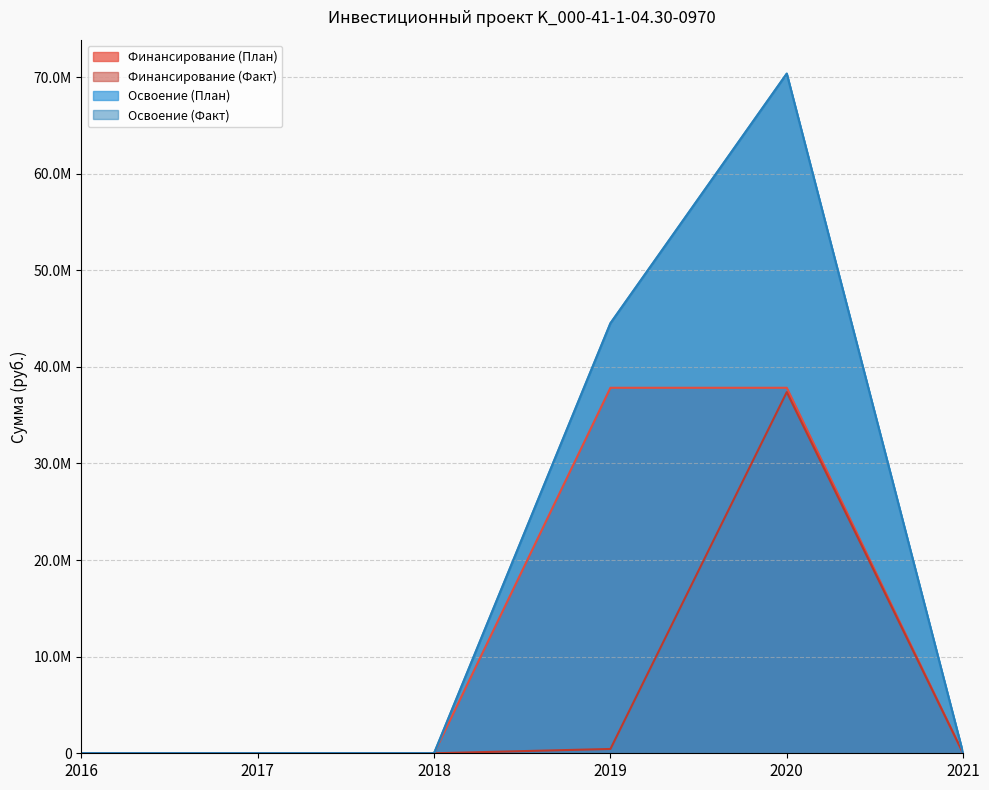

What is the sum of all Освоение (План) values?

114862450